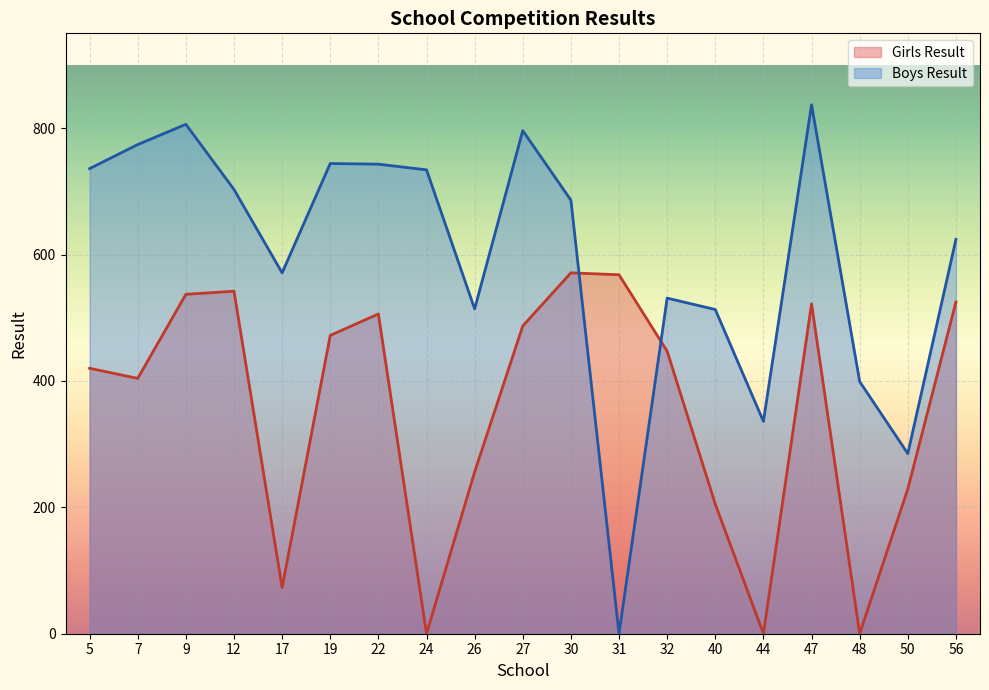

Which has a higher value, 40 or 17?

40